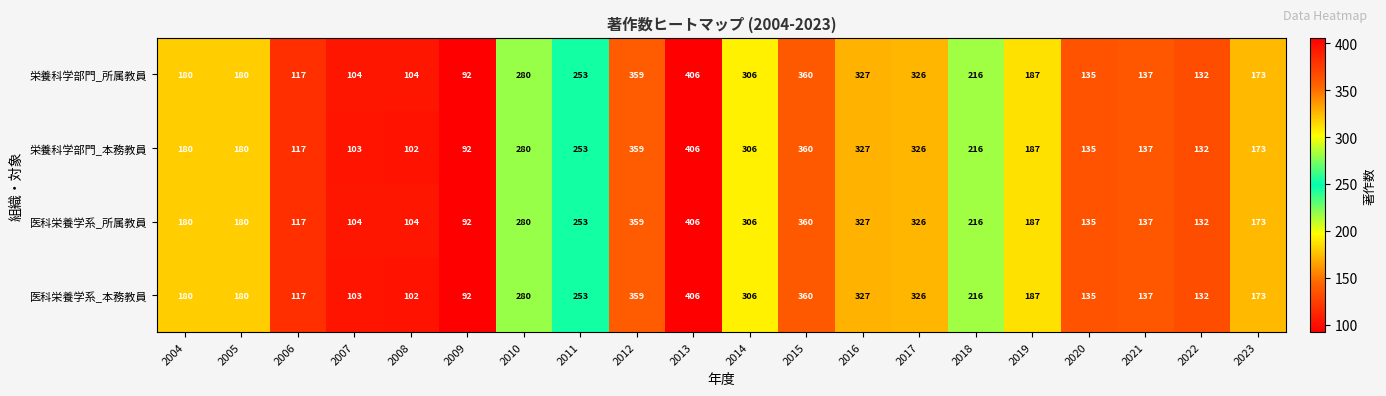

At how many categories does at least one series exceed 146?

13